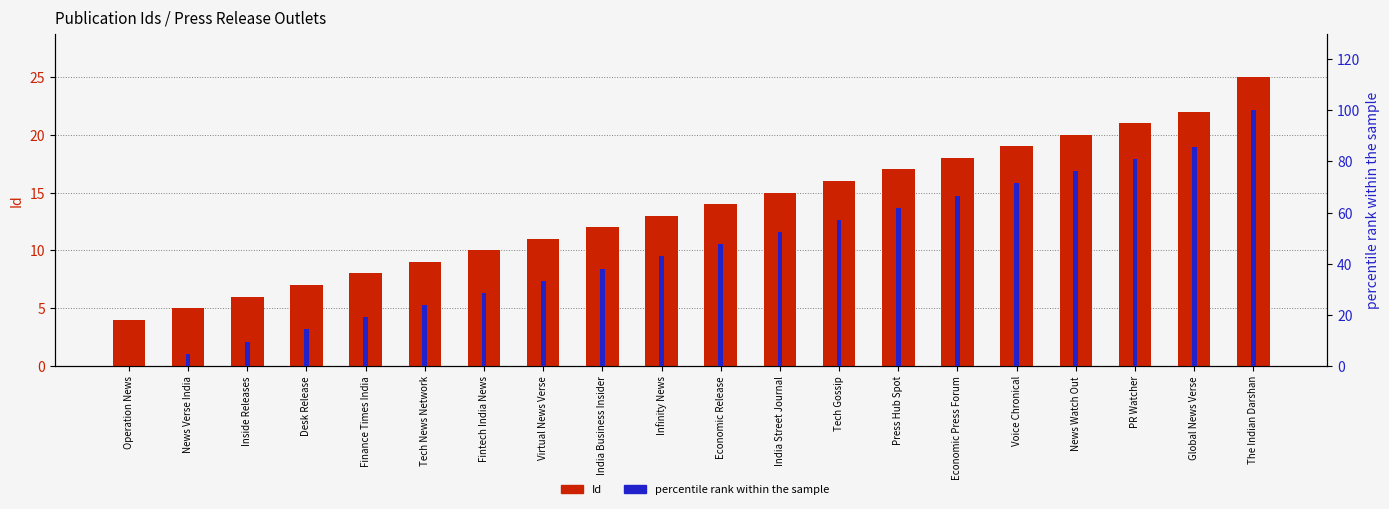

Which series has the largest total across all categories?

percentile rank within the sample